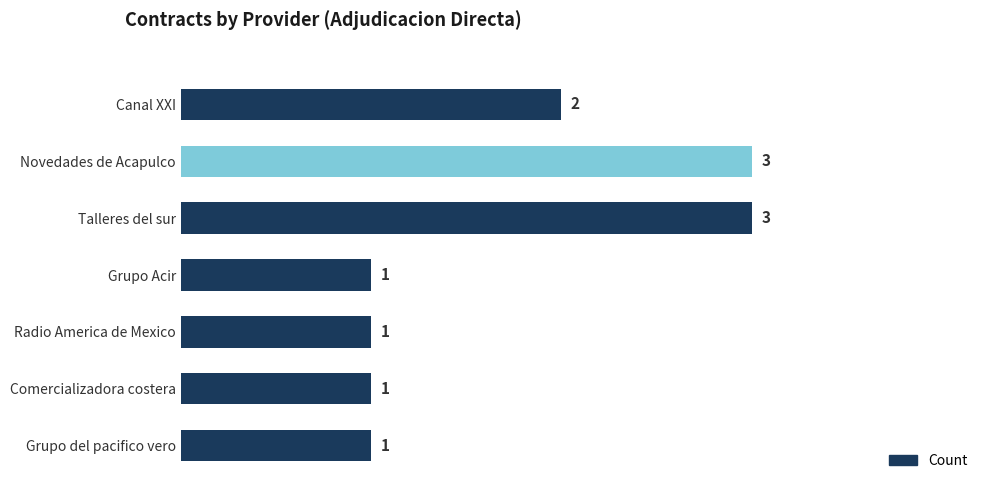

What is the label of the 4th bar from the top?

Grupo Acir